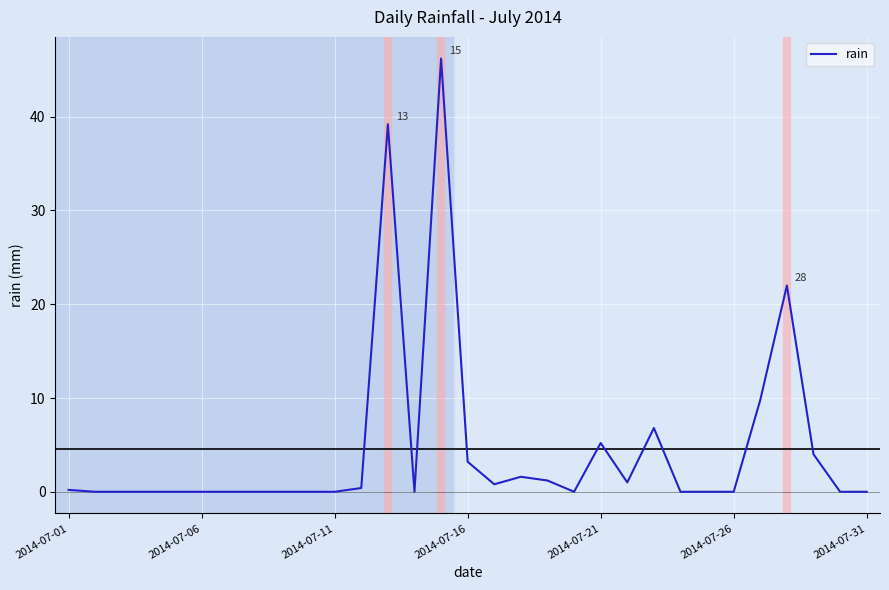

What is the difference between the maximum and minimum values?

46.2